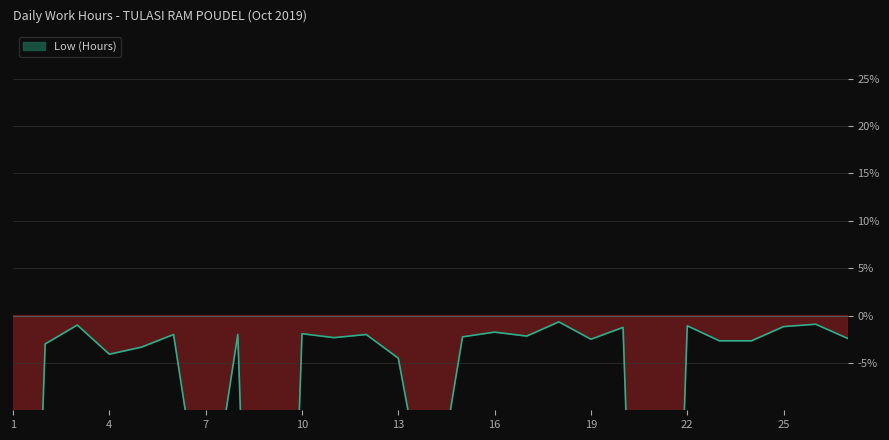

What is the sum of all values?

-394.4